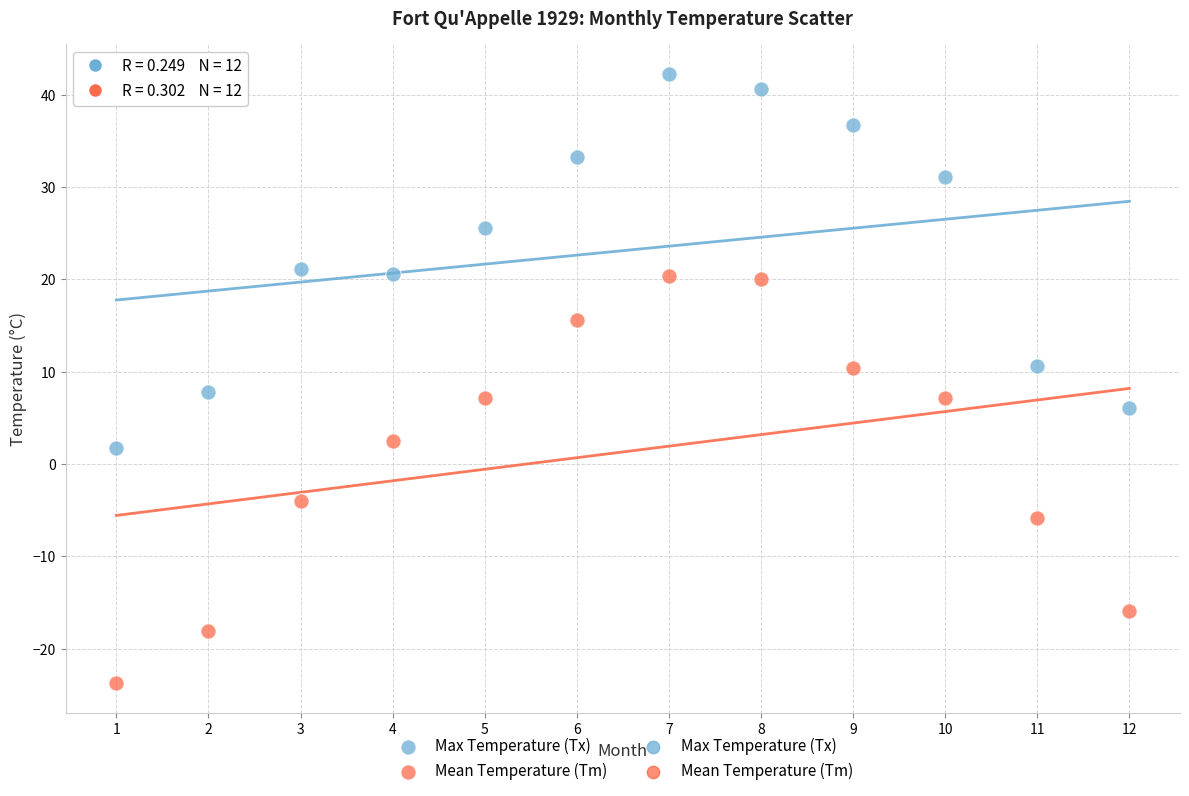

Which series reaches the maximum Y coordinate?

Max Temperature (Tx)